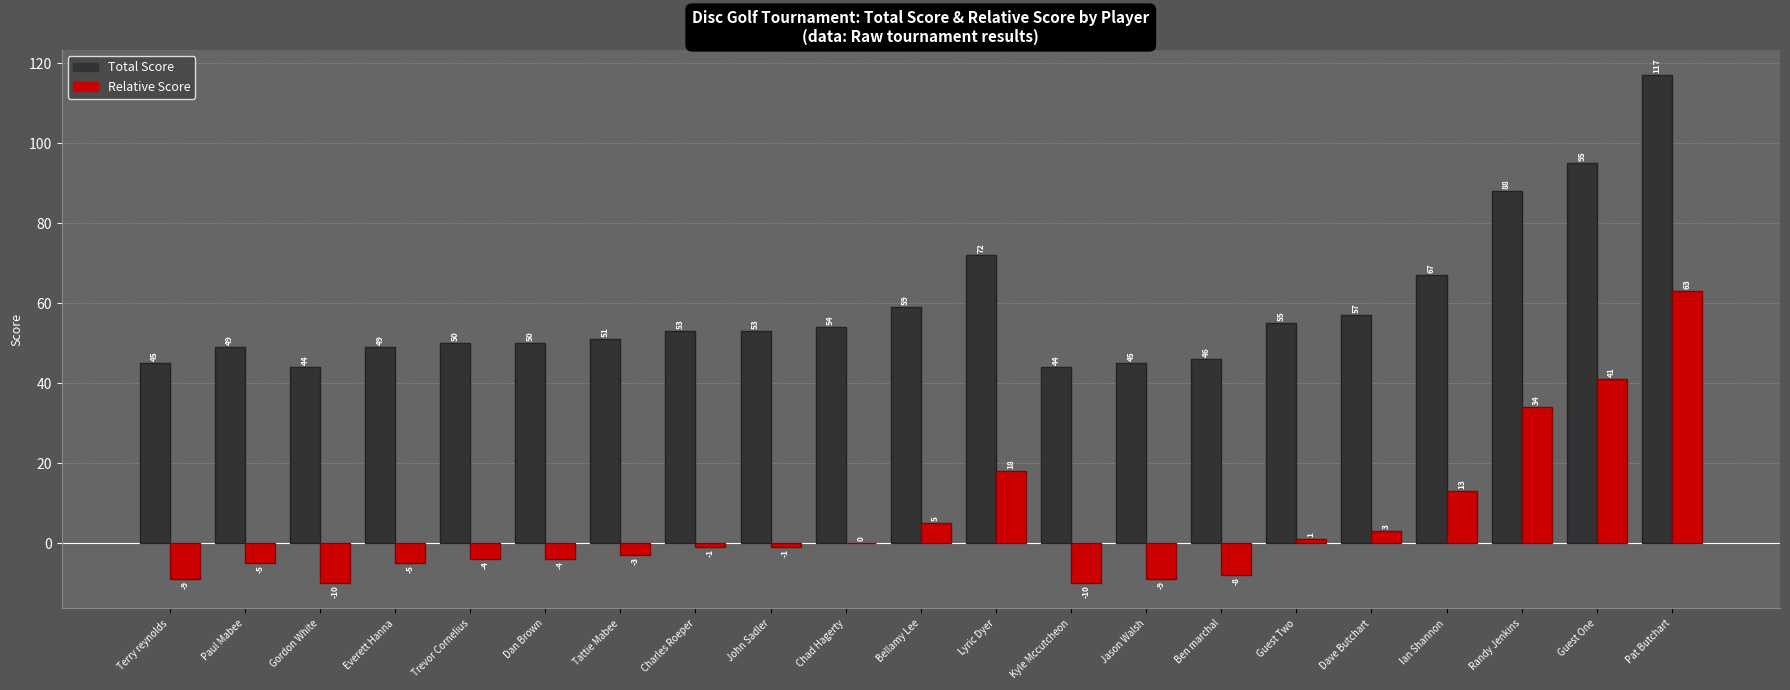

Is it true that Total Score equals 53 at Charles Roeper?

True